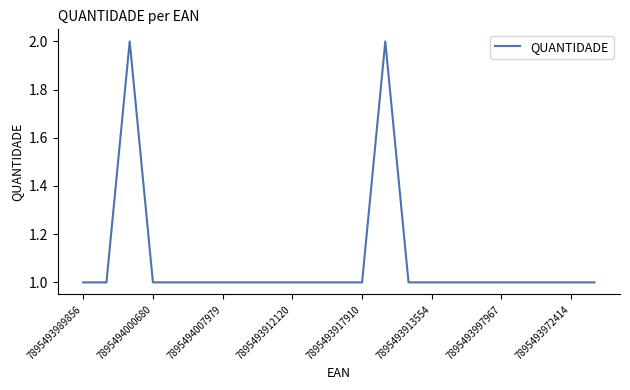

Is this an area chart (filled region under the line)?

No